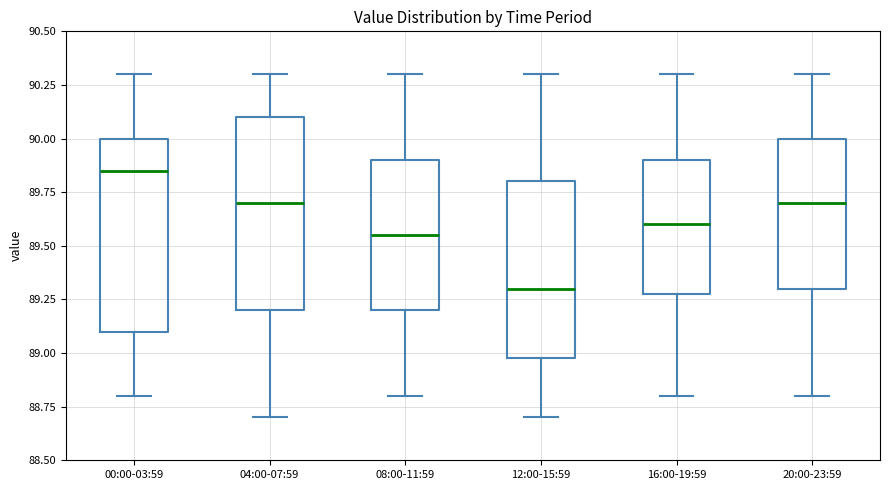

Reading left to right, transcribe this box plot: for each box, give where its median line is, the range the box spans, and where its two whiskers end, as read against the y-axis. The values are not printed on the chart, so give them approximately, as read against the axis.

00:00-03:59: median 89.85, box 89.10 to 90.00, whiskers 88.80 to 90.30
04:00-07:59: median 89.70, box 89.20 to 90.10, whiskers 88.70 to 90.30
08:00-11:59: median 89.55, box 89.20 to 89.90, whiskers 88.80 to 90.30
12:00-15:59: median 89.30, box 89.00 to 89.80, whiskers 88.70 to 90.30
16:00-19:59: median 89.60, box 89.30 to 89.90, whiskers 88.80 to 90.30
20:00-23:59: median 89.70, box 89.30 to 90.00, whiskers 88.80 to 90.30